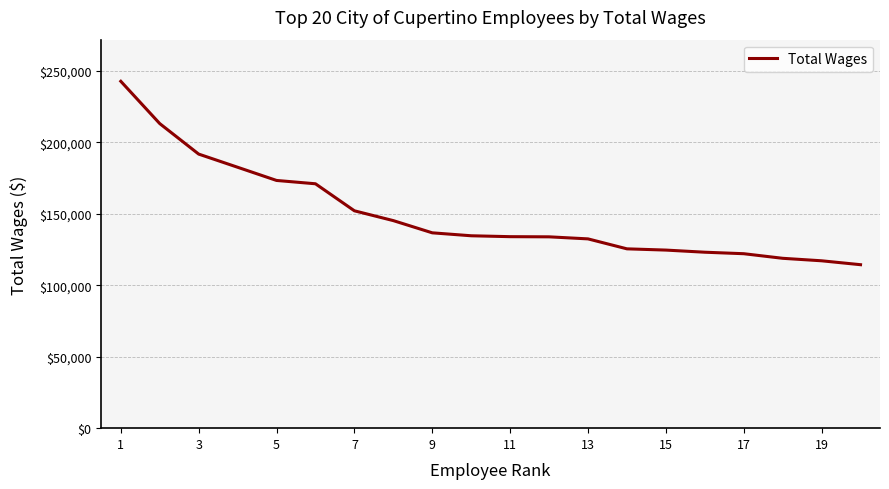

What is the minimum value shown in the chart?

114339